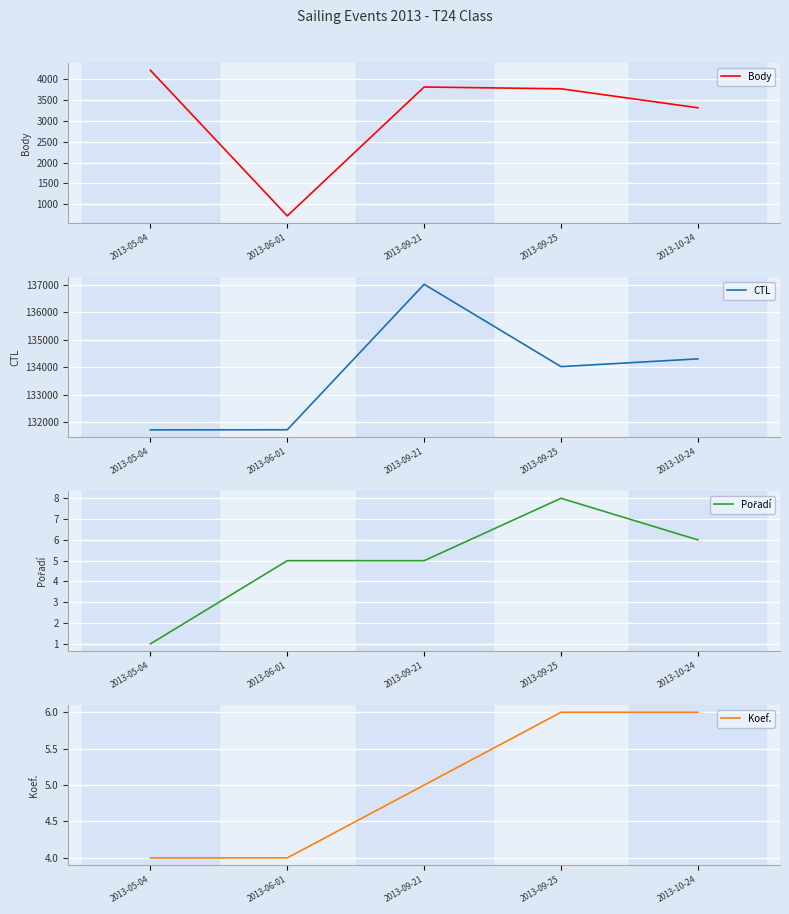

Where do Koef. and Pořadí first cross each other?

2013-05-04 and 2013-06-01